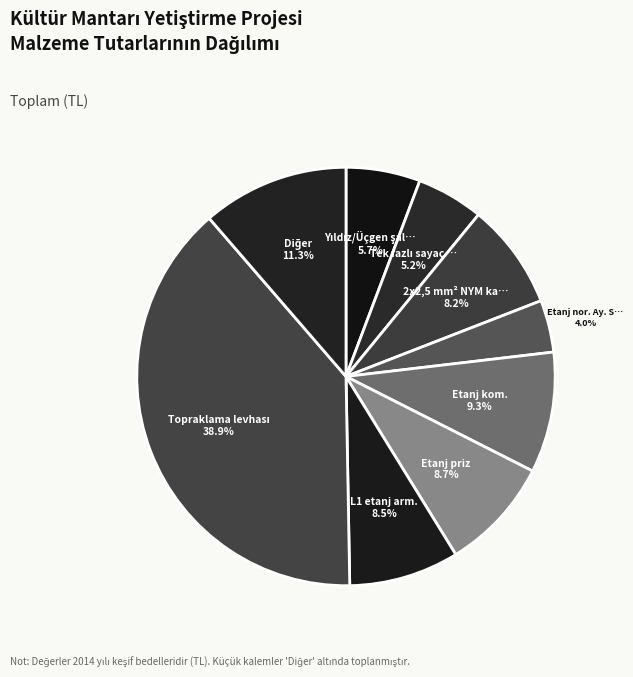

How many segments does this pie chart have?

9